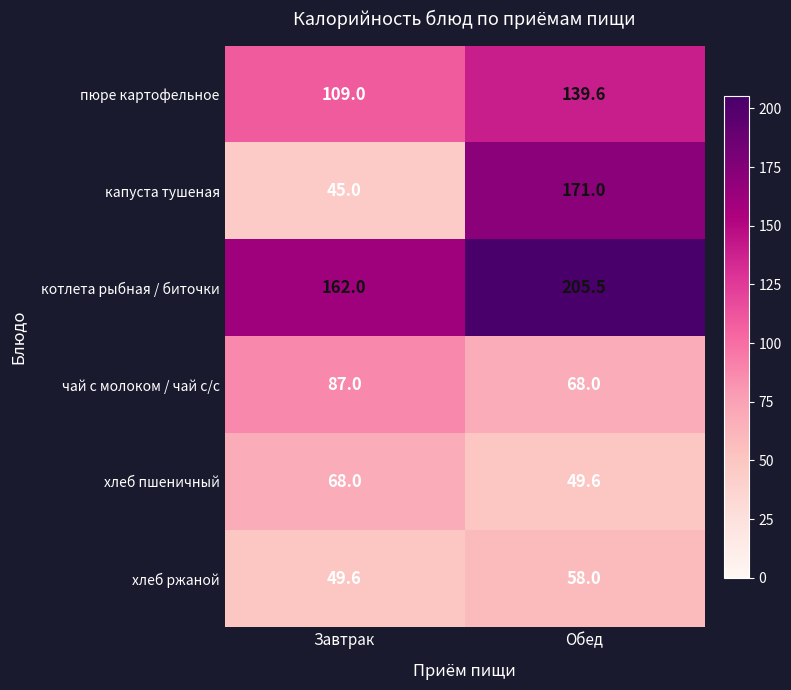

List the series in order of their peak value, lowest first.

хлеб ржаной, хлеб пшеничный, чай с молоком / чай с/с, пюре картофельное, капуста тушеная, котлета рыбная / биточки